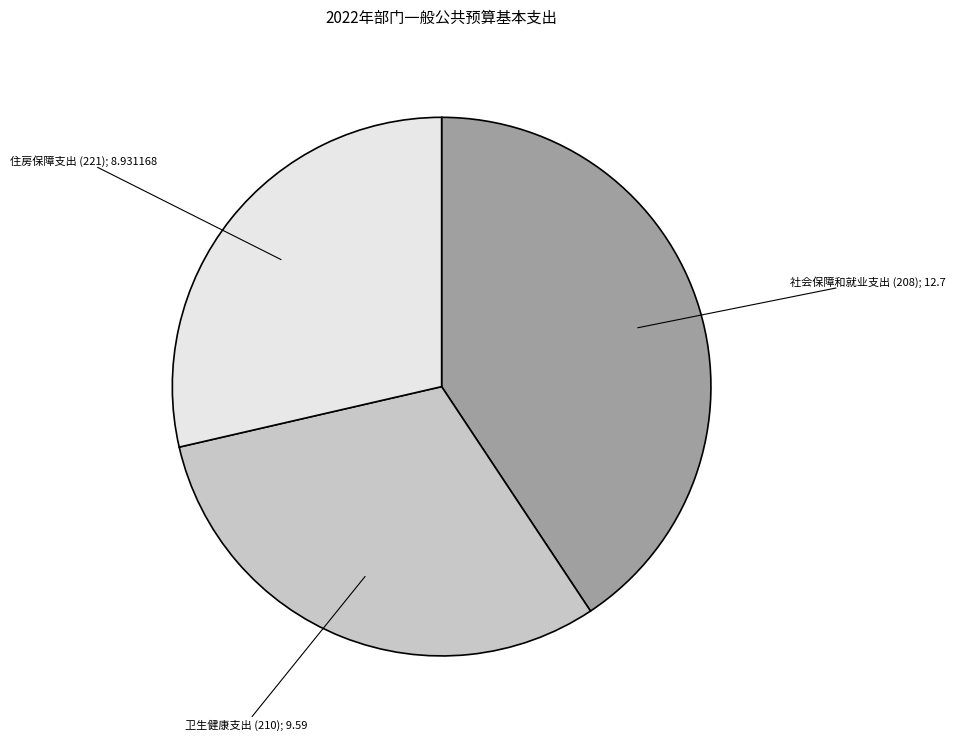

Does any single category account for the majority?

No